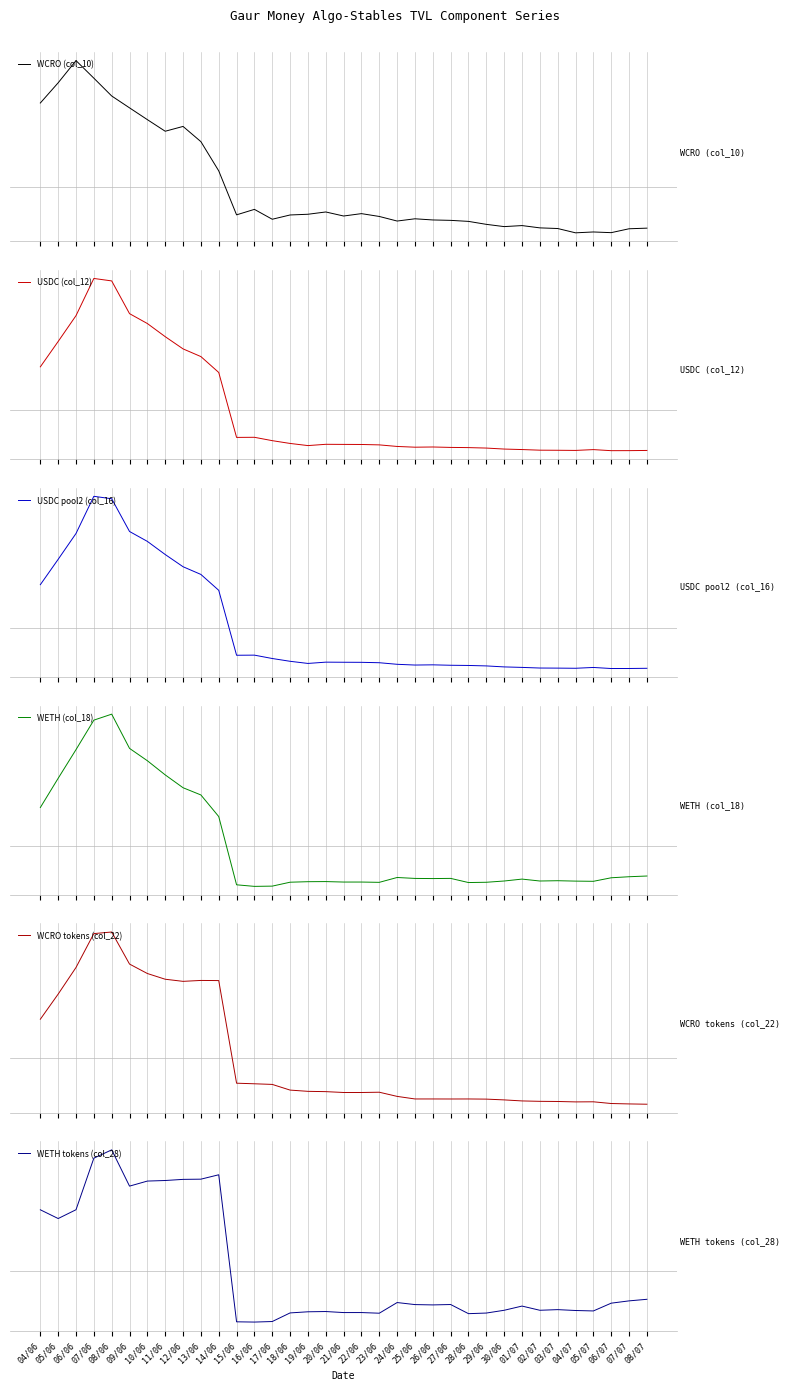

At which label does WCRO tokens (col_22) first exceed 0?

04/06